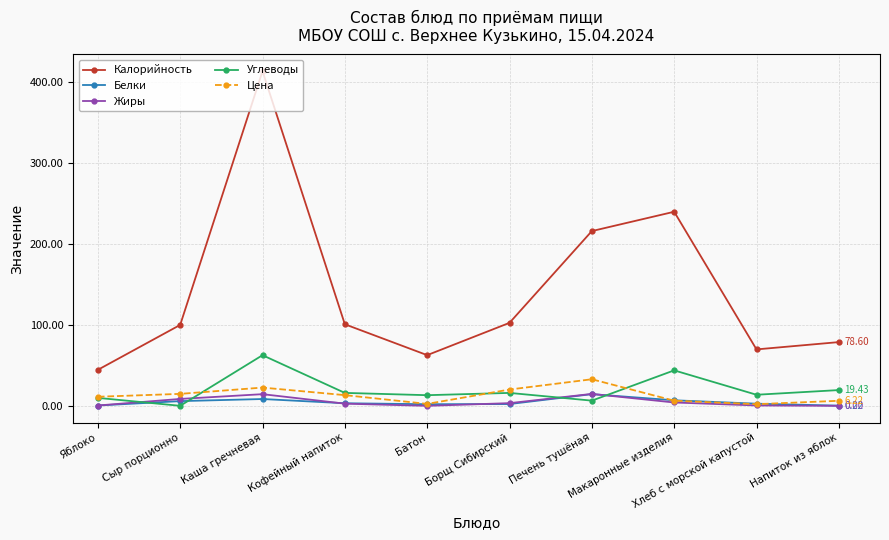

True or false: Углеводы and Калорийность cross at least once.

False